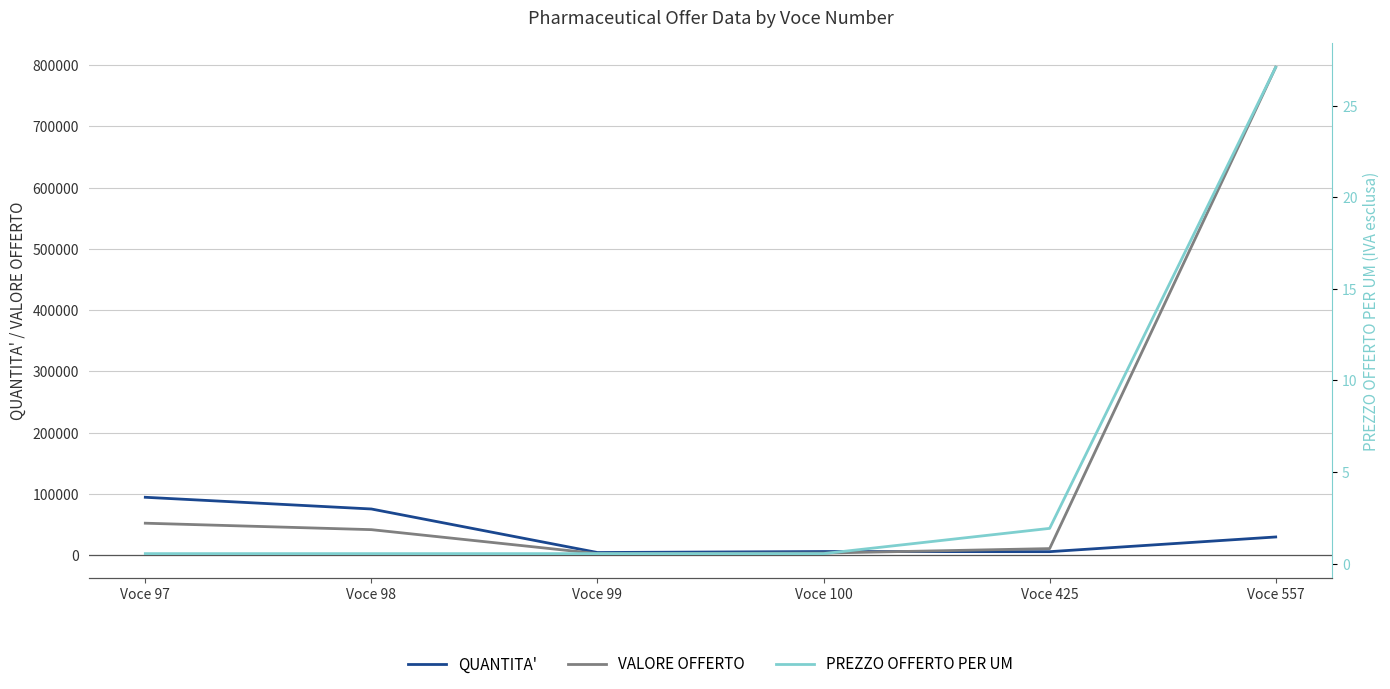

At which category is the sum across all series the highest?

Voce 557